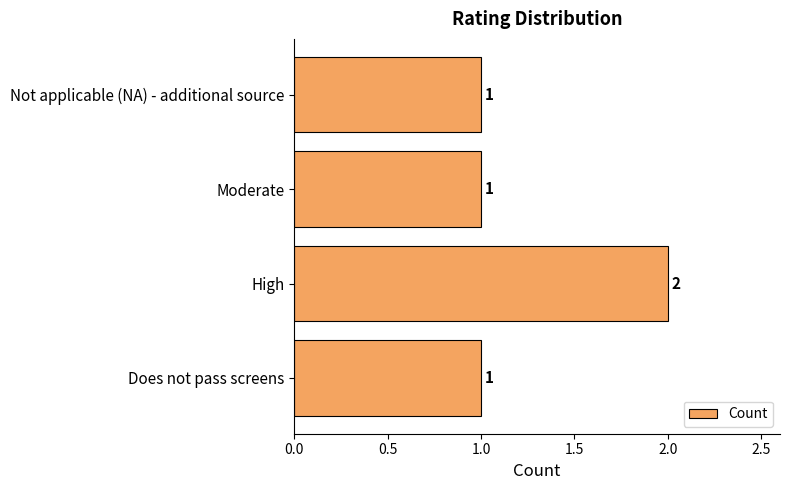

At which category does the chart reach its peak across all series?

High